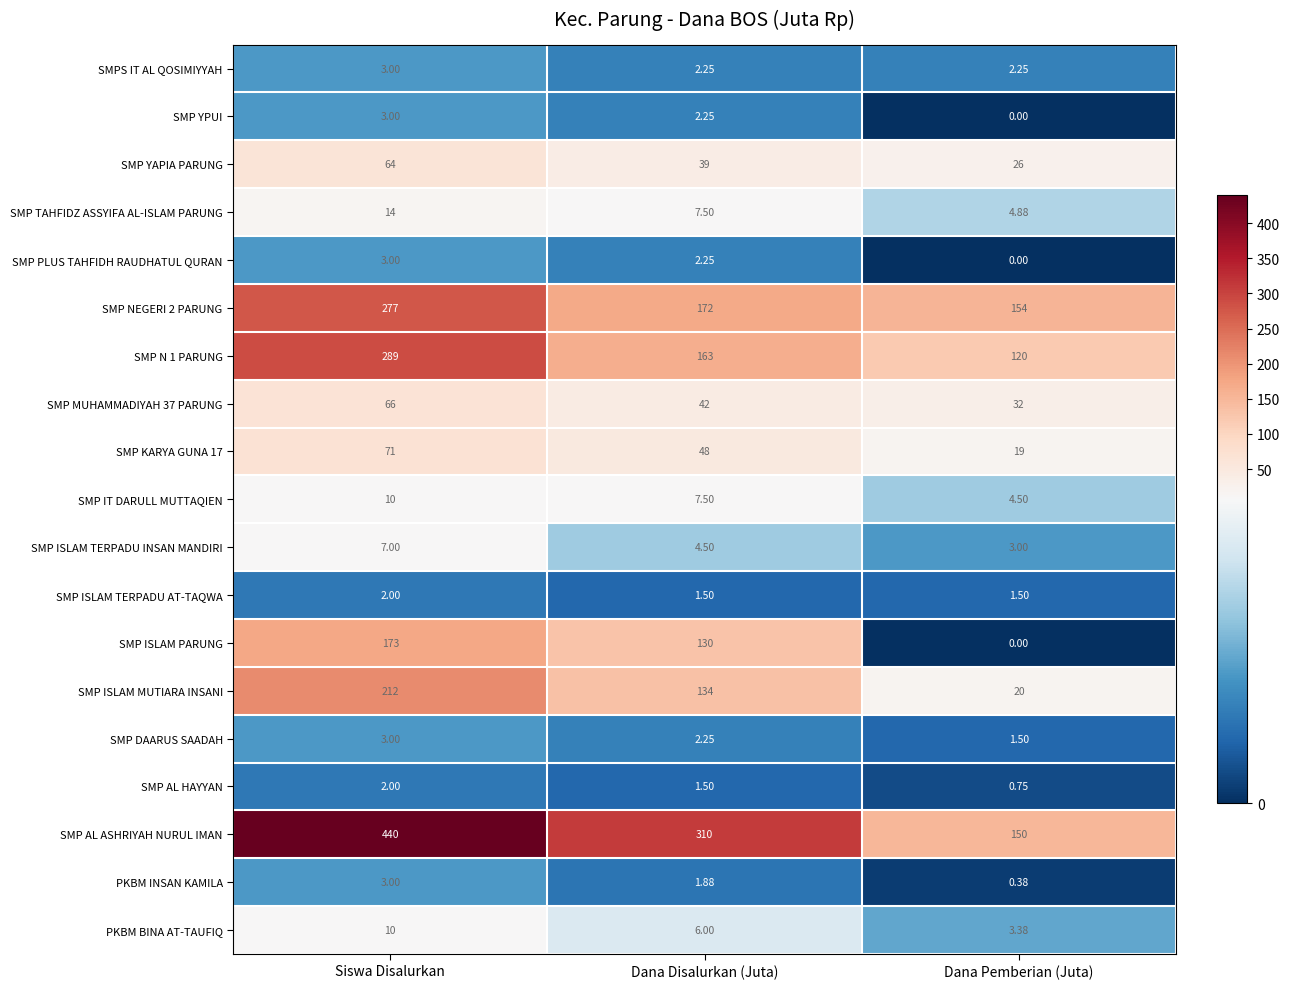

Which label corresponds to the largest value in the chart?

Siswa Disalurkan